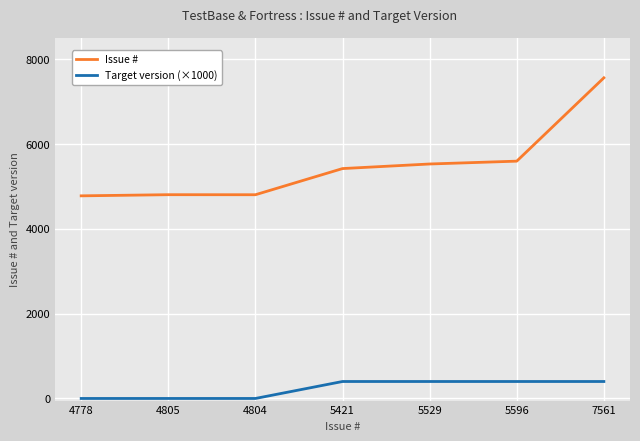

Which label corresponds to the largest value in the chart?

7561